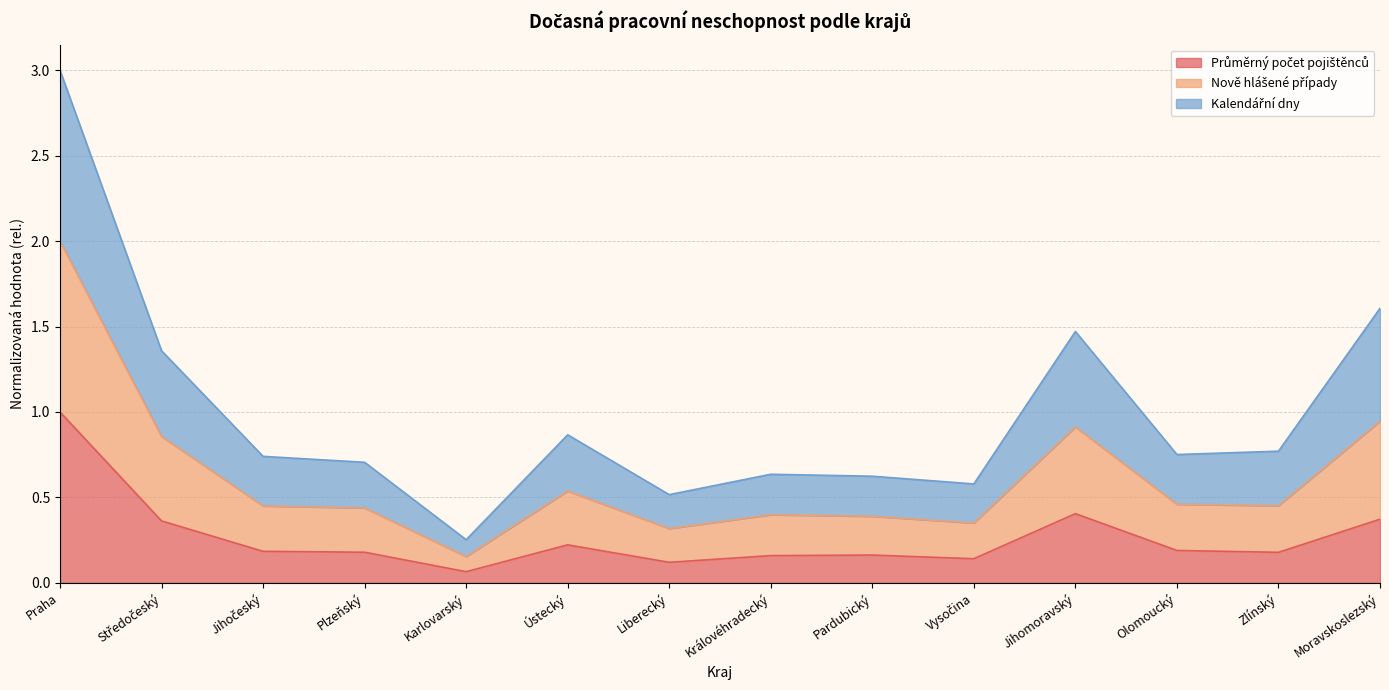

What is the difference between the second highest and minimum values in the Průměrný počet pojištěnců series?

0.3